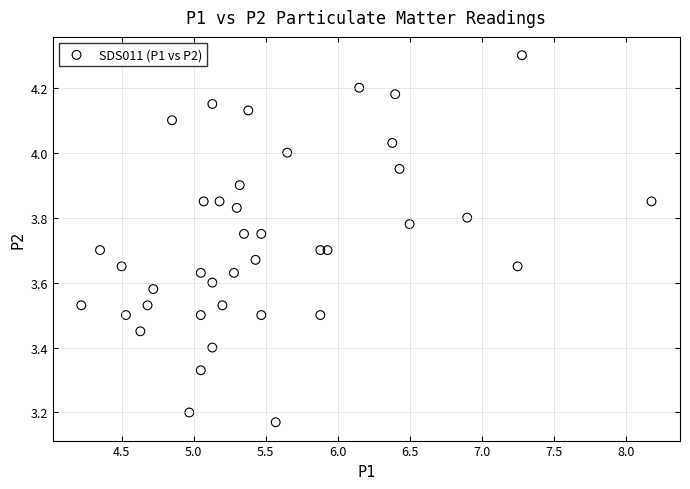

What is the range of Y values (max minus min)?

1.1